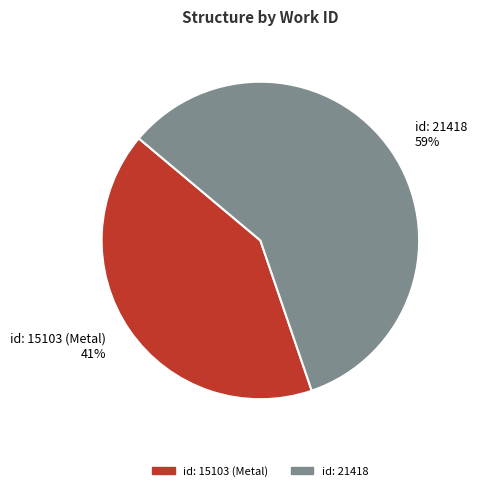

The id: 15103 (Metal) slice represents 35% of the pie. True or false?

False